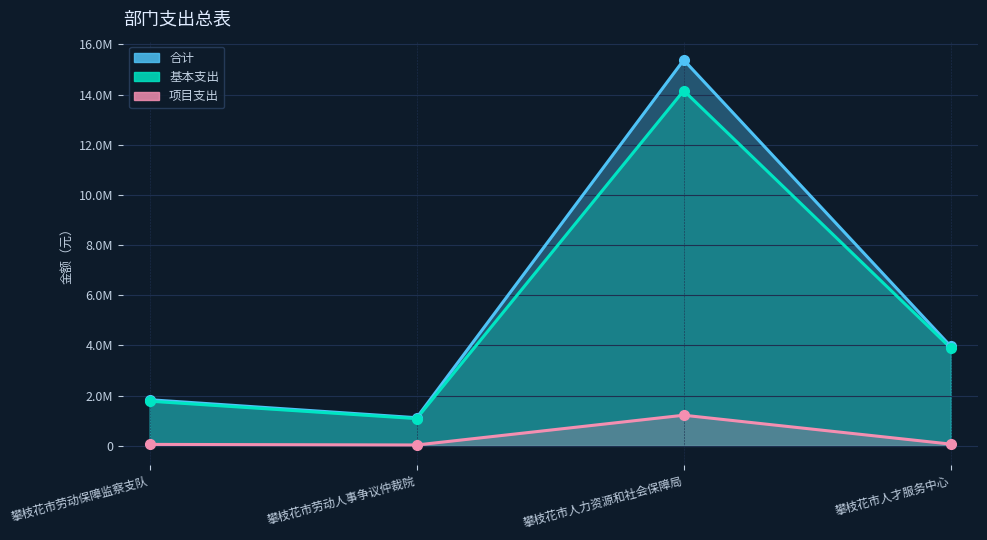

Which label corresponds to the smallest value in the chart?

攀枝花市劳动人事争议仲裁院